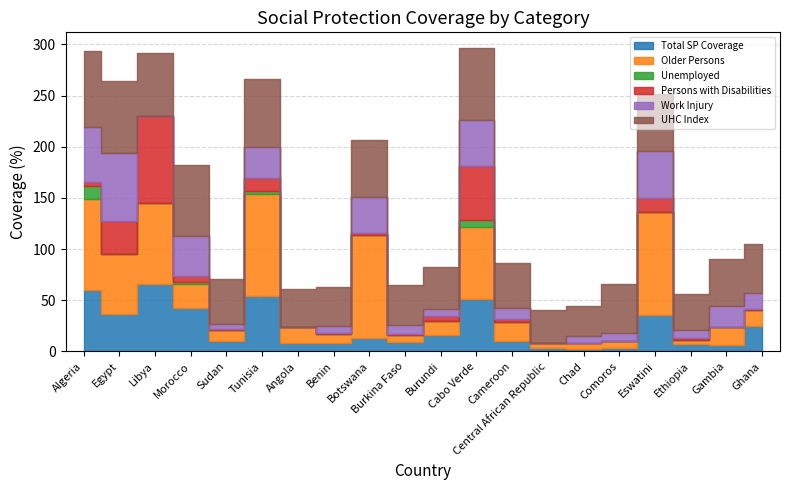

How many interior local peaks does the Unemployed series have?

3